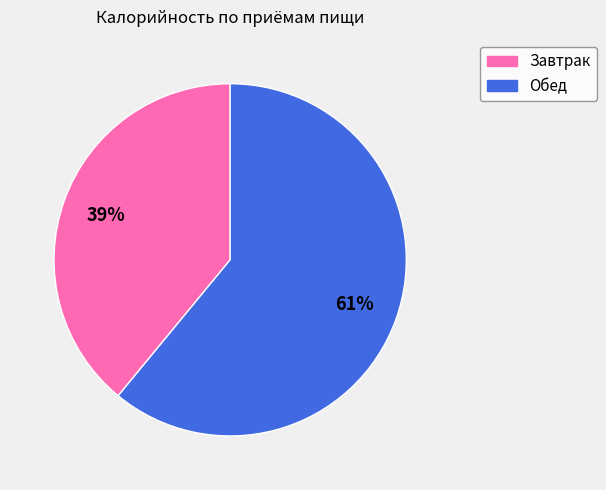

Which has a higher value, Обед or Завтрак?

Обед